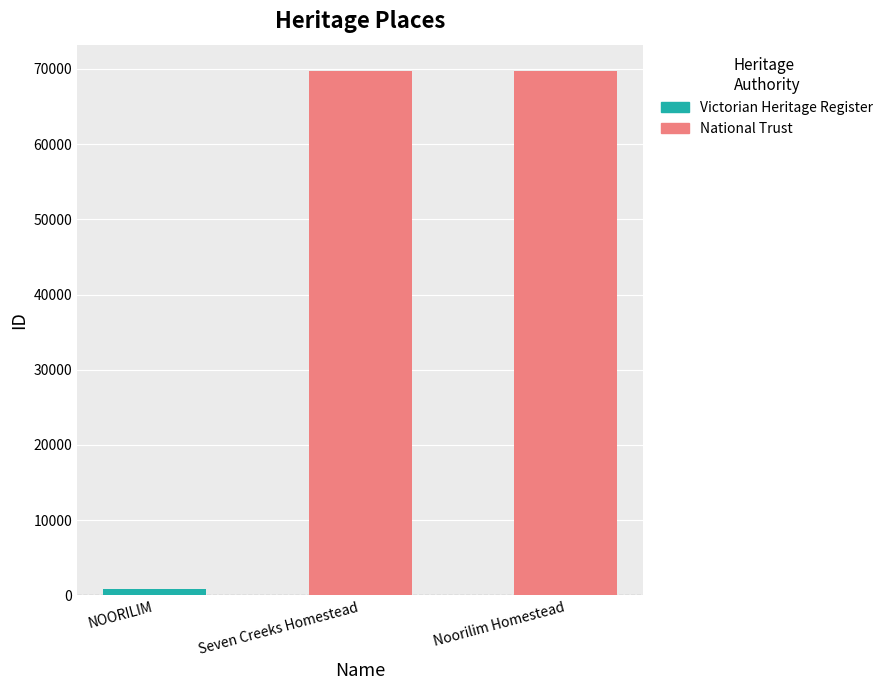

Between Noorilim Homestead and Seven Creeks Homestead, which is larger?

Noorilim Homestead